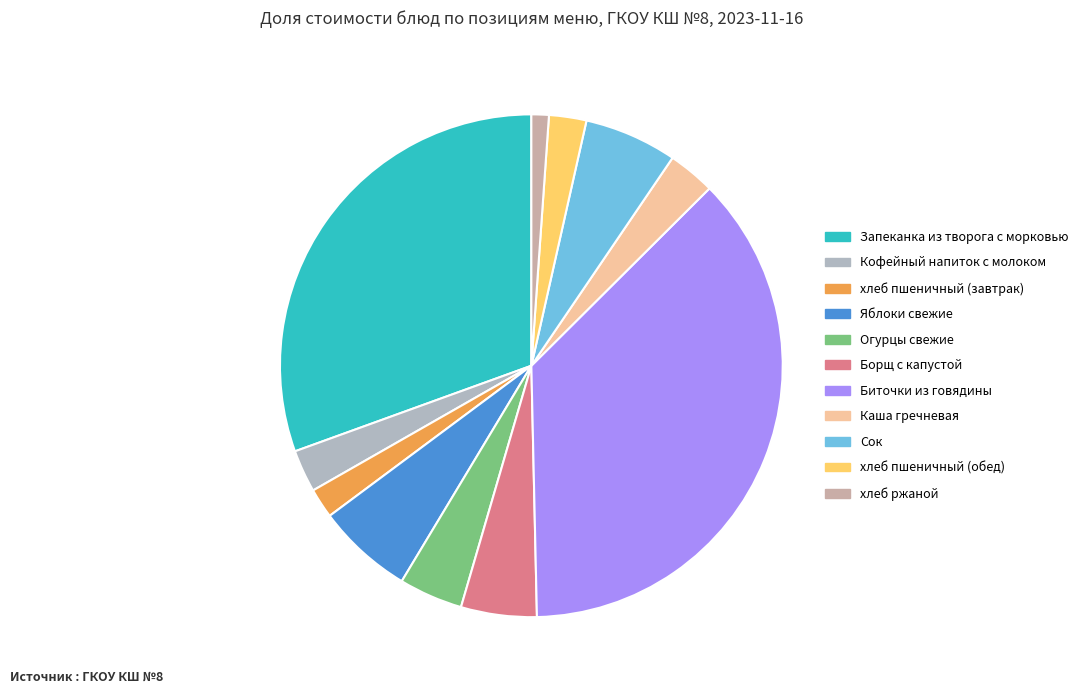

Is the sum of хлеб ржаной and Кофейный напиток с молоком greater than half?

No